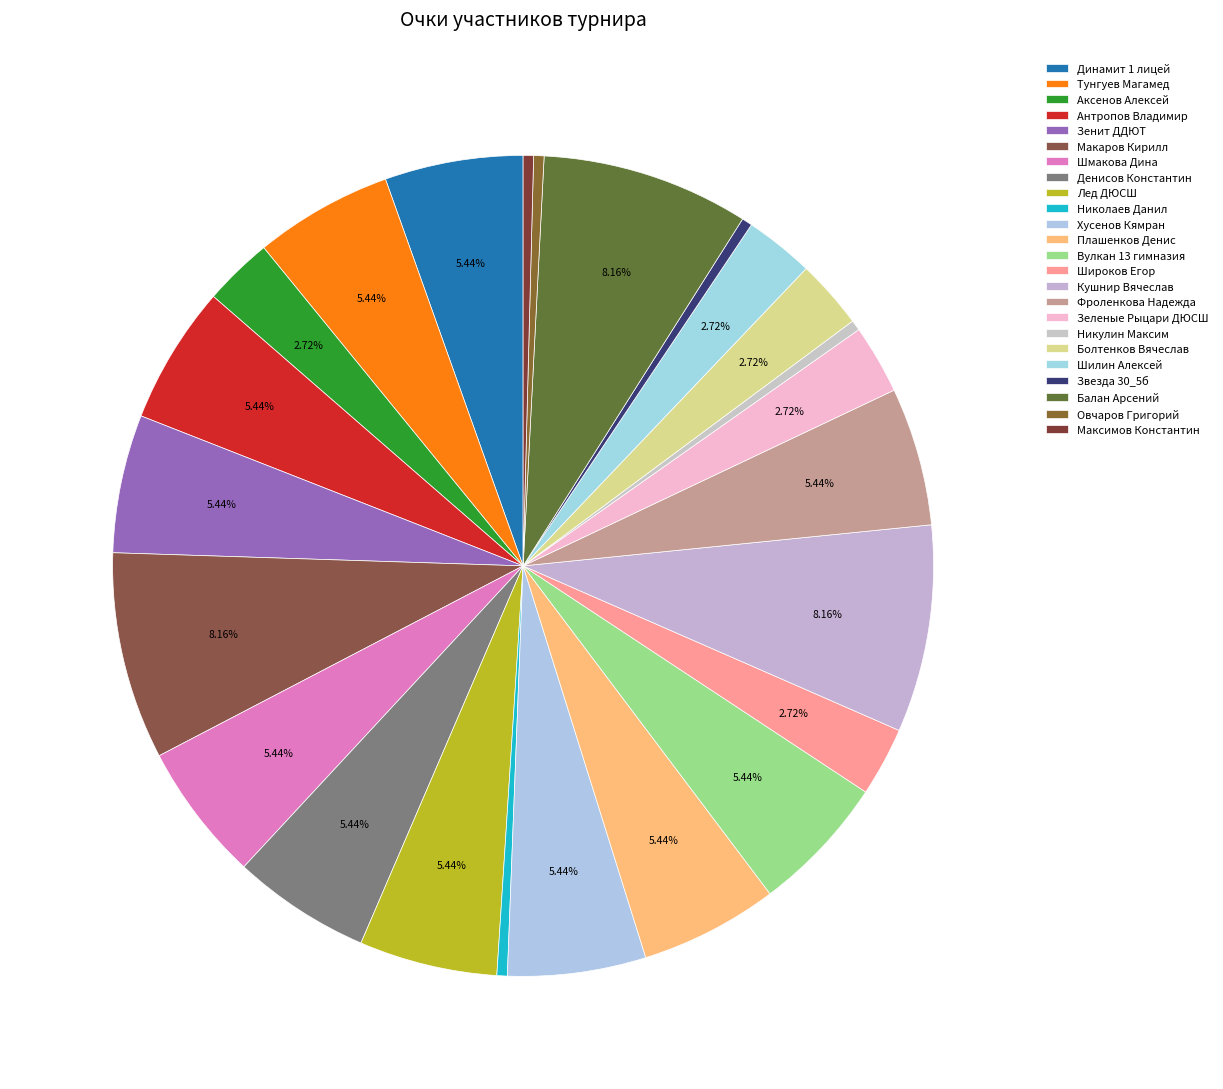

The Кушнир Вячеслав slice represents 16% of the pie. True or false?

False